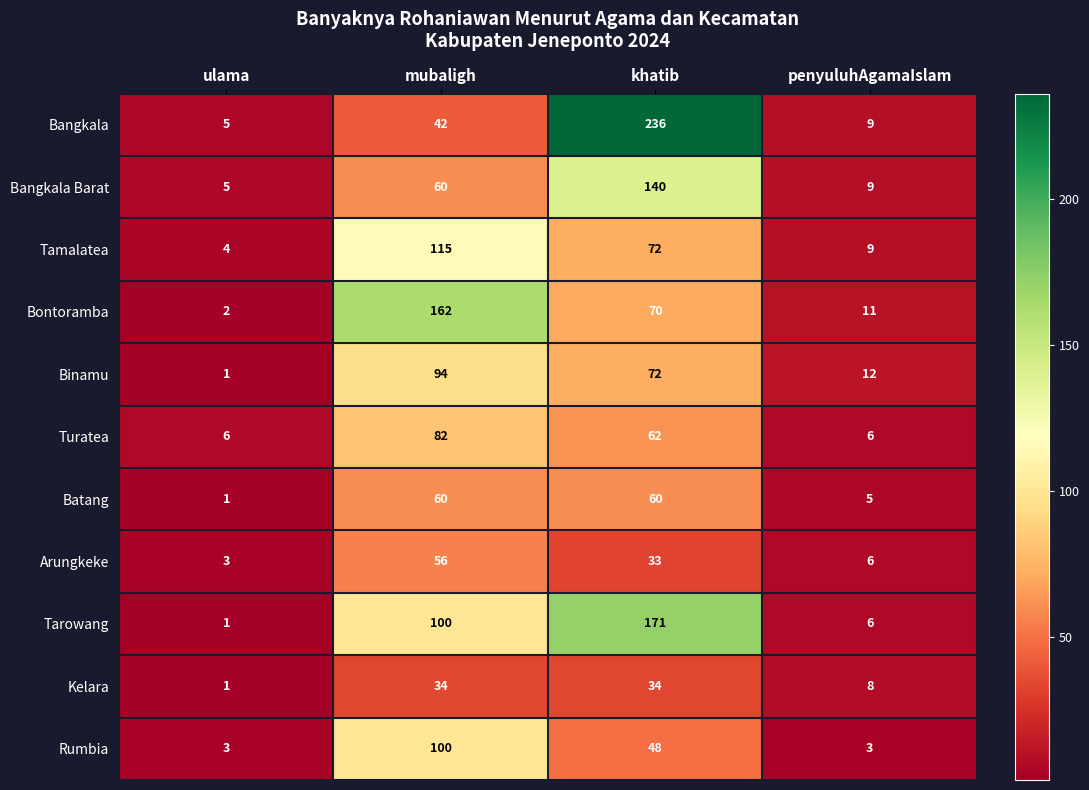

Is it true that Batang equals 60 at khatib?

True